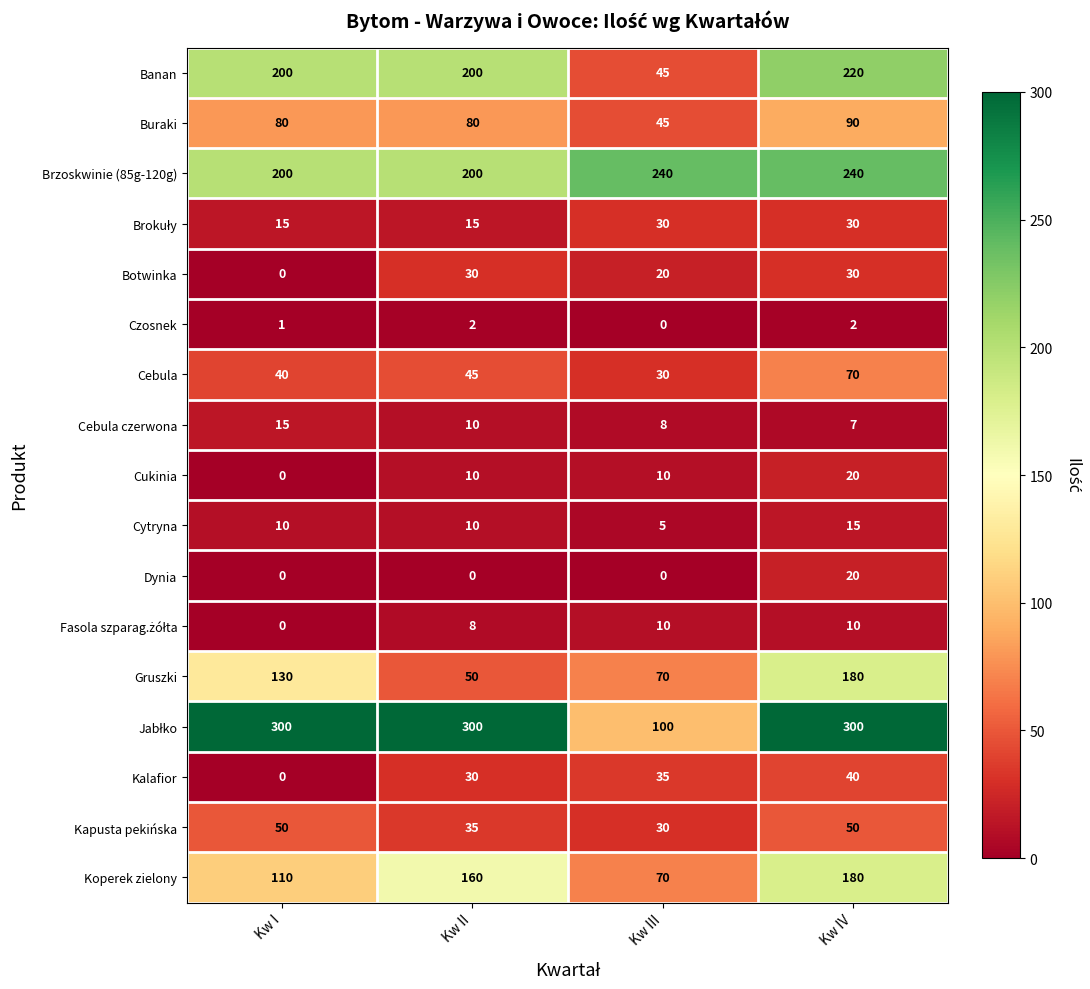

True or false: Koperek zielony has a value of 90 at Kw IV.

False